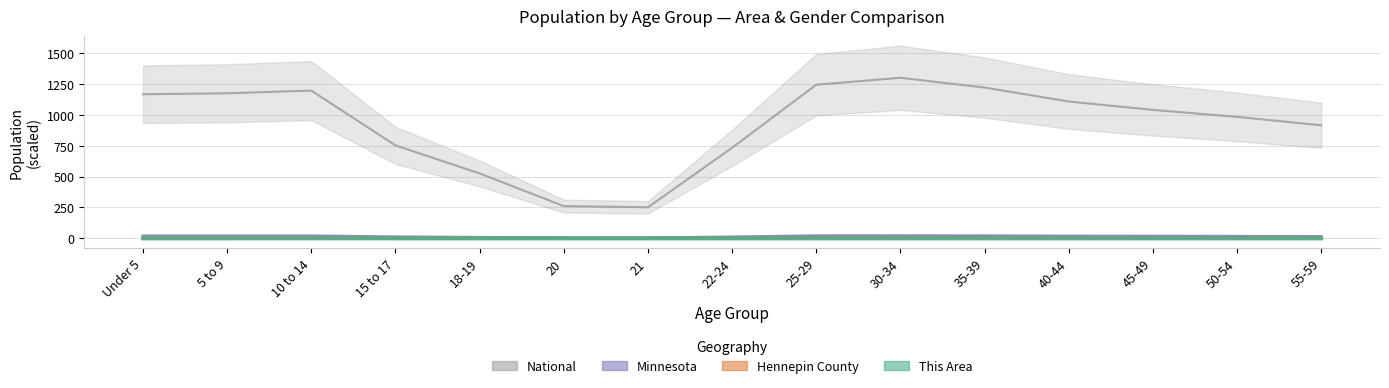

Read the National value at 5 to 9.

1174.5